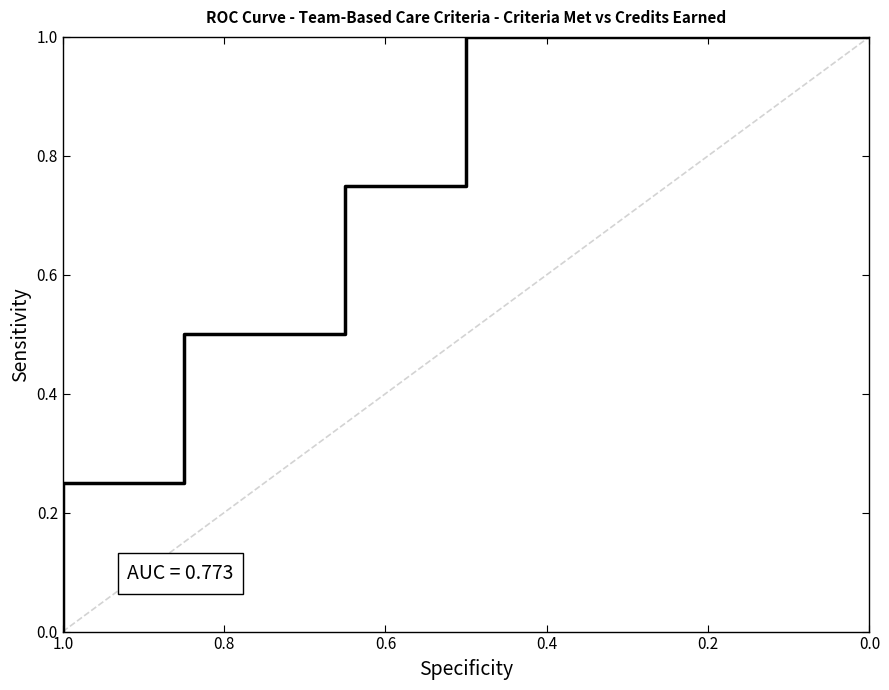

Is this an area chart (filled region under the line)?

No